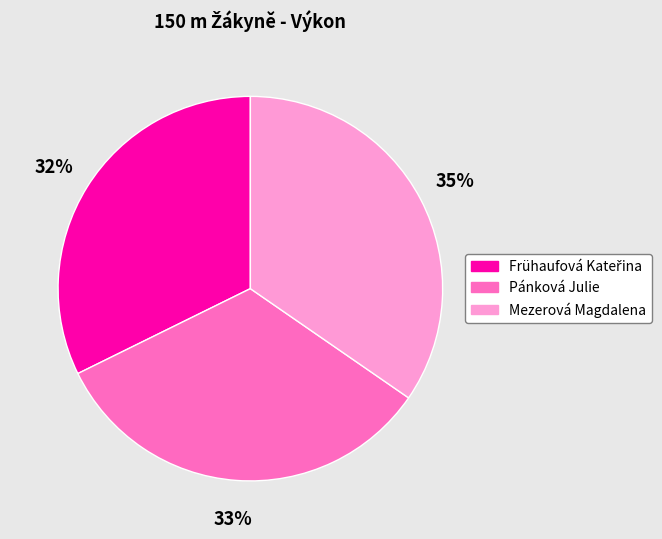

Does Pánková Julie represent more than half of the total?

No